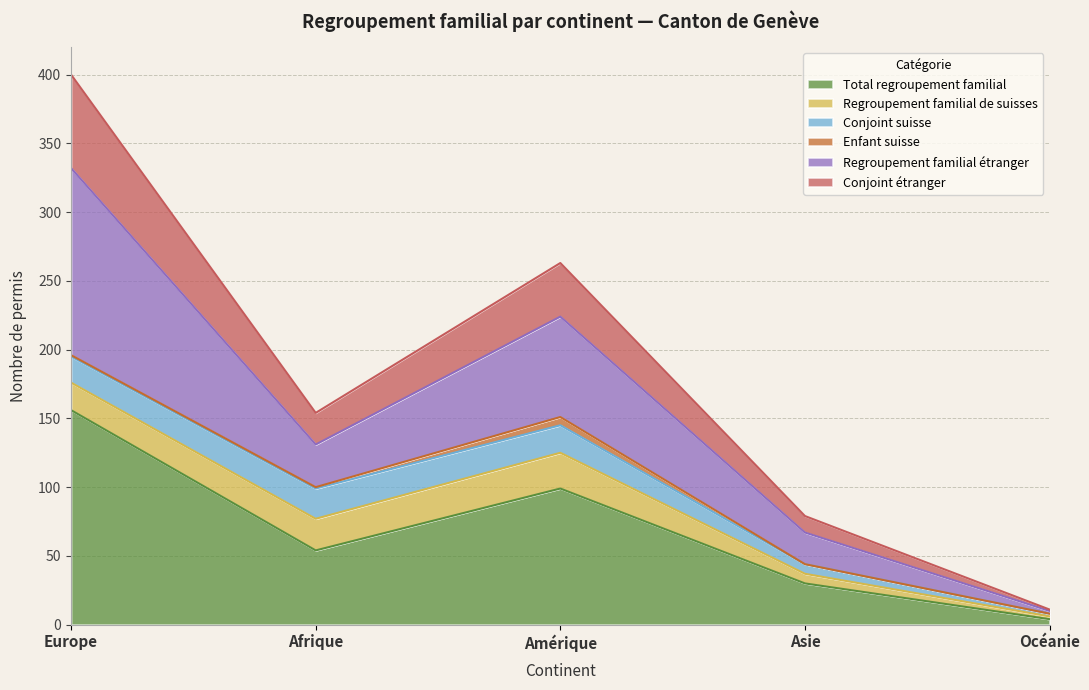

The Total regroupement familial series shows 11 at Afrique. True or false?

False